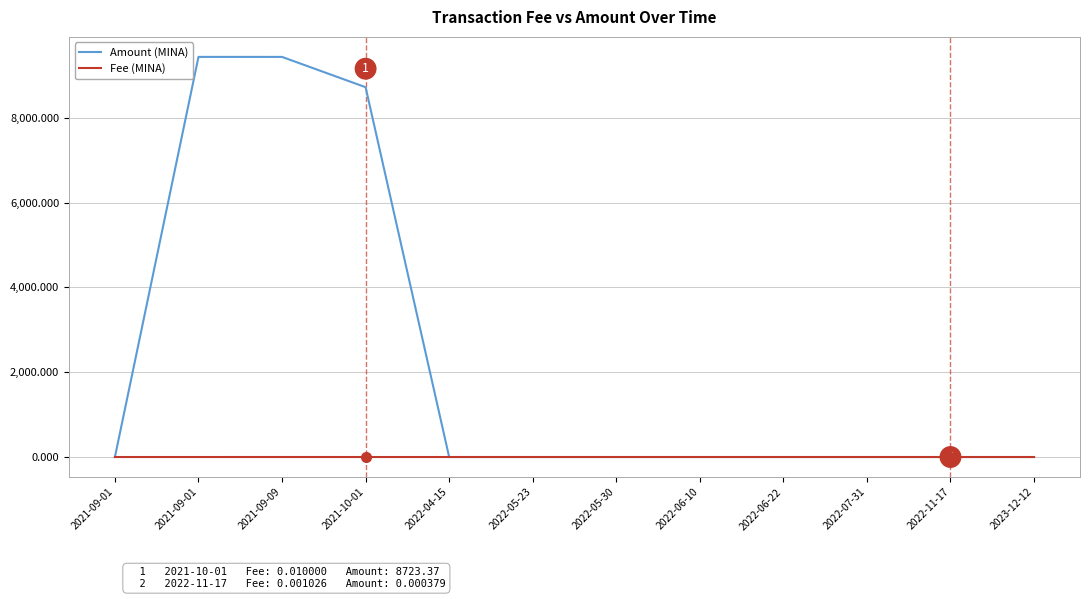

How many interior local peaks does the Fee (MINA) series have?

2